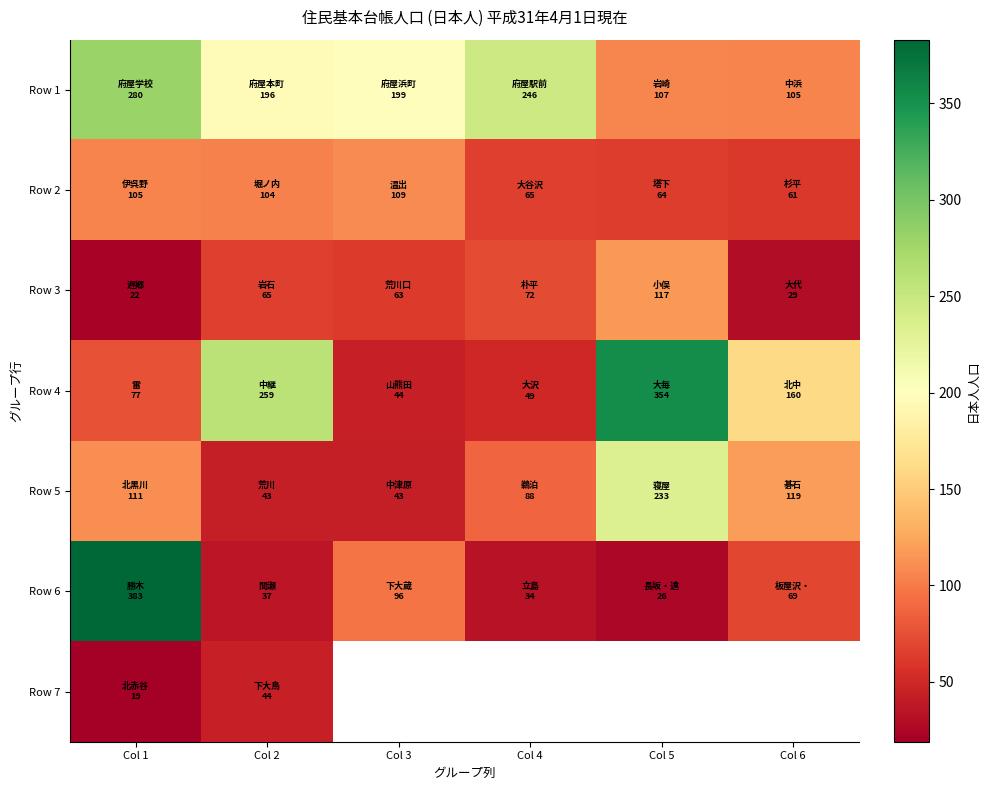

At which category does the chart reach its peak across all series?

Col 1